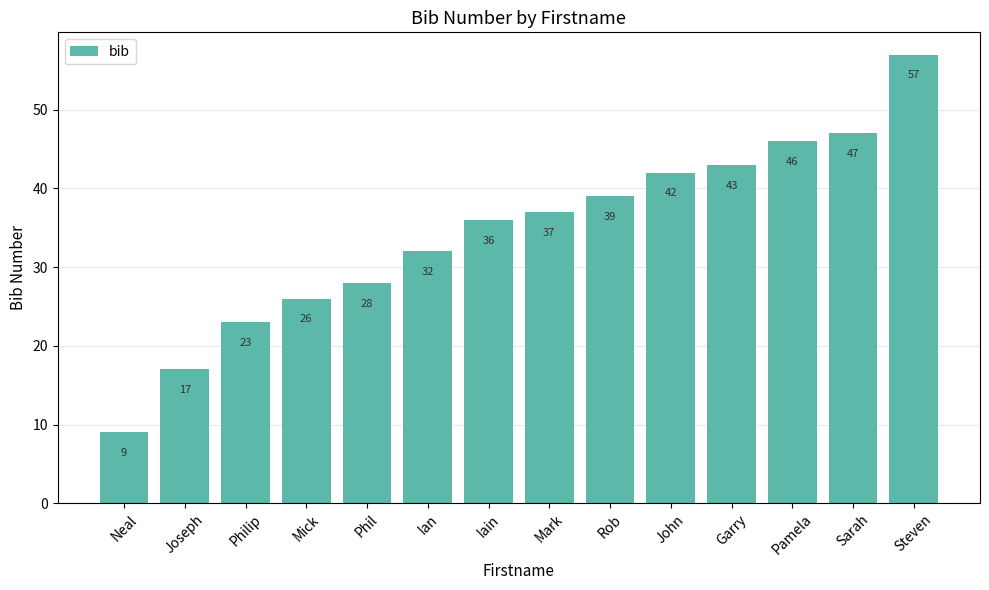

True or false: the data shows 28 at Garry.

False